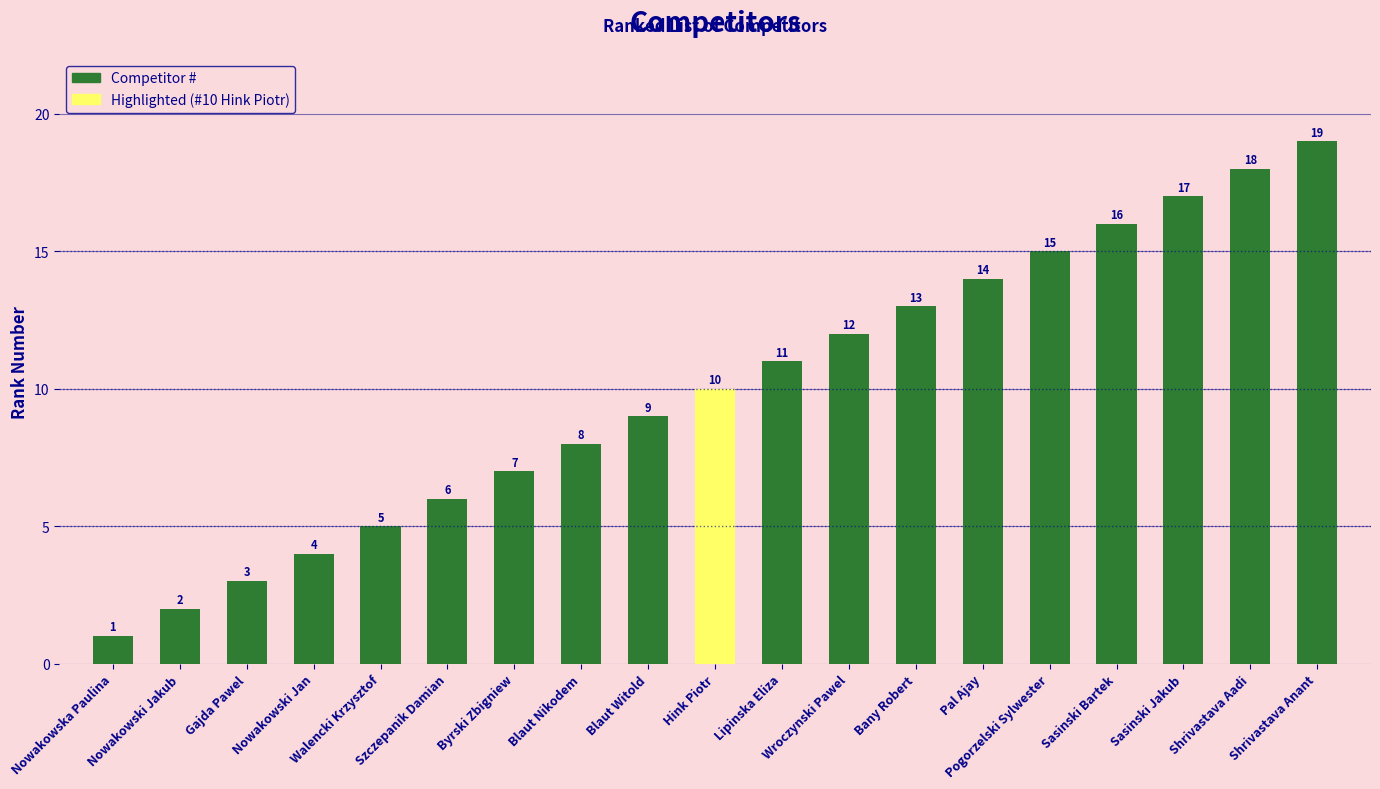

Is it true that the value at Nowakowski Jakub is 2?

True